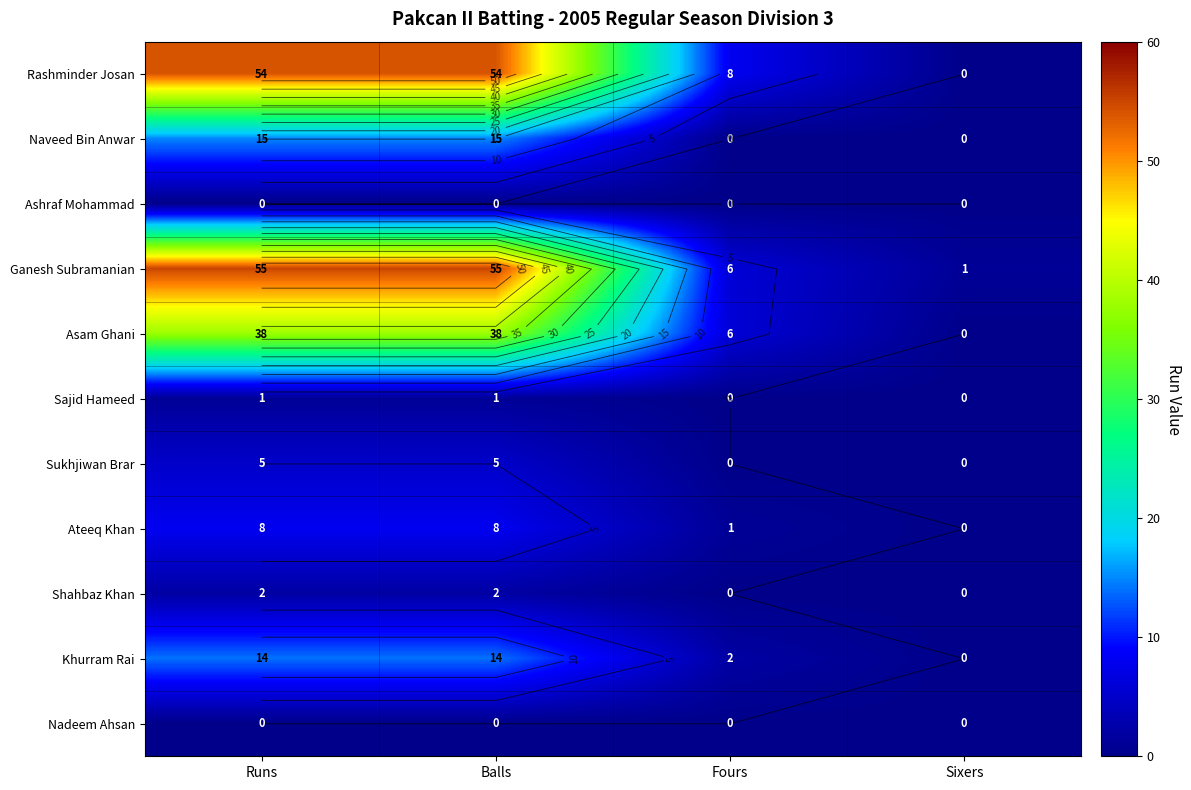

How many positive values does the Sukhjiwan Brar series have?

2